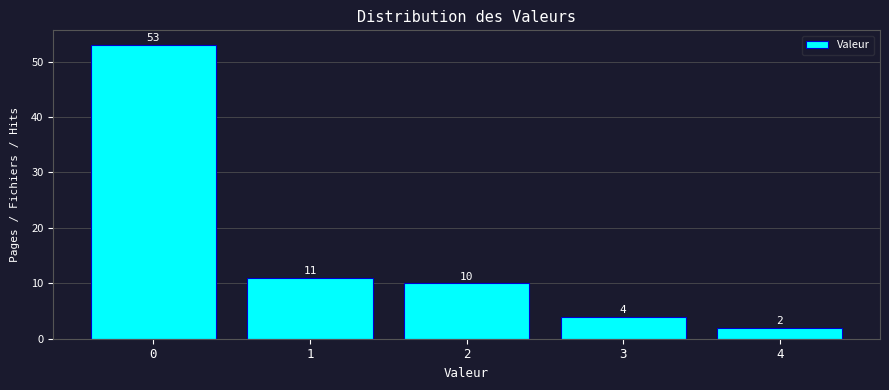

Reading right to left, what are all the values shown in this chart?

4=2	3=4	2=10	1=11	0=53